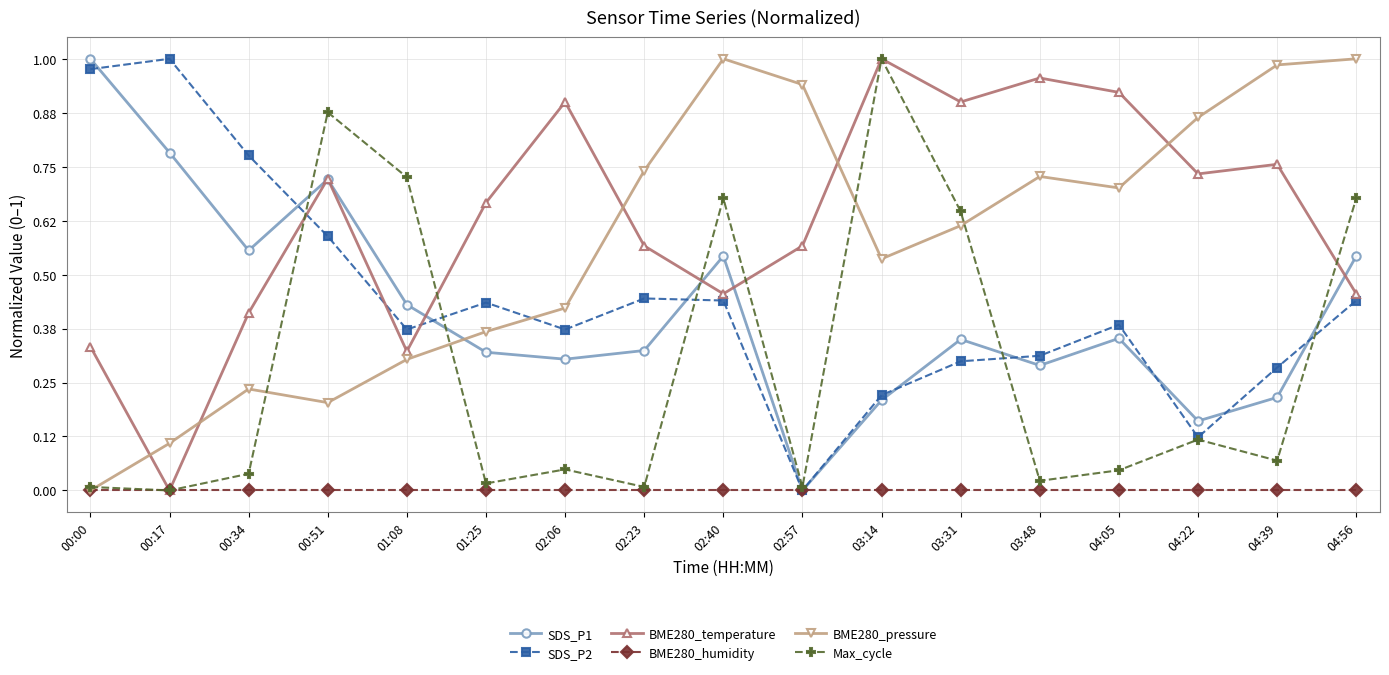

At which label does BME280_pressure reach its minimum?

00:00